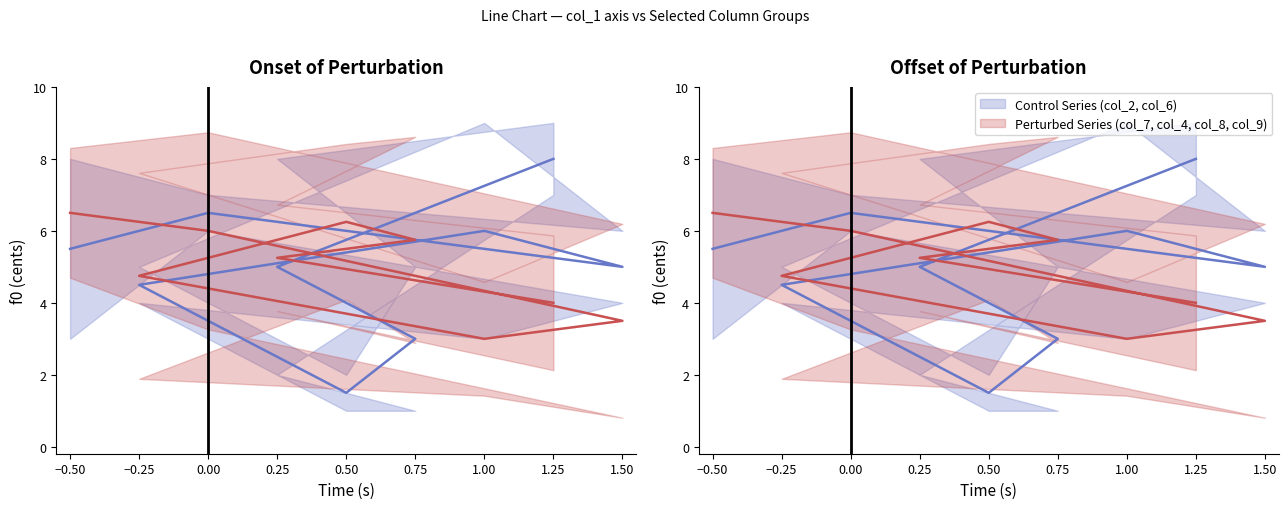

Between −0.50 and 1.00, which is larger?

1.00